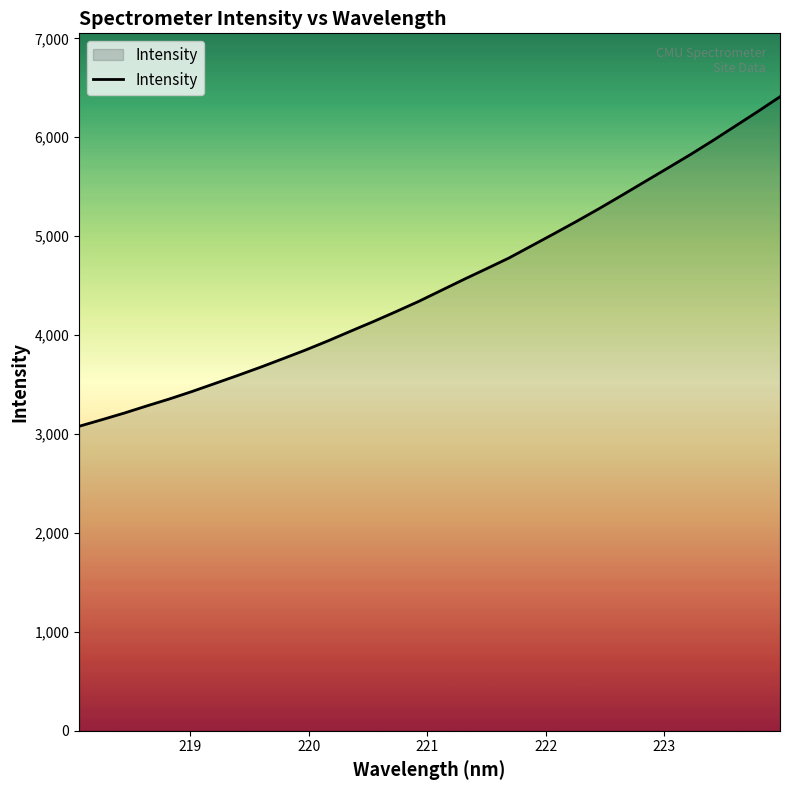

What is the difference between the maximum and minimum values?

3331.3